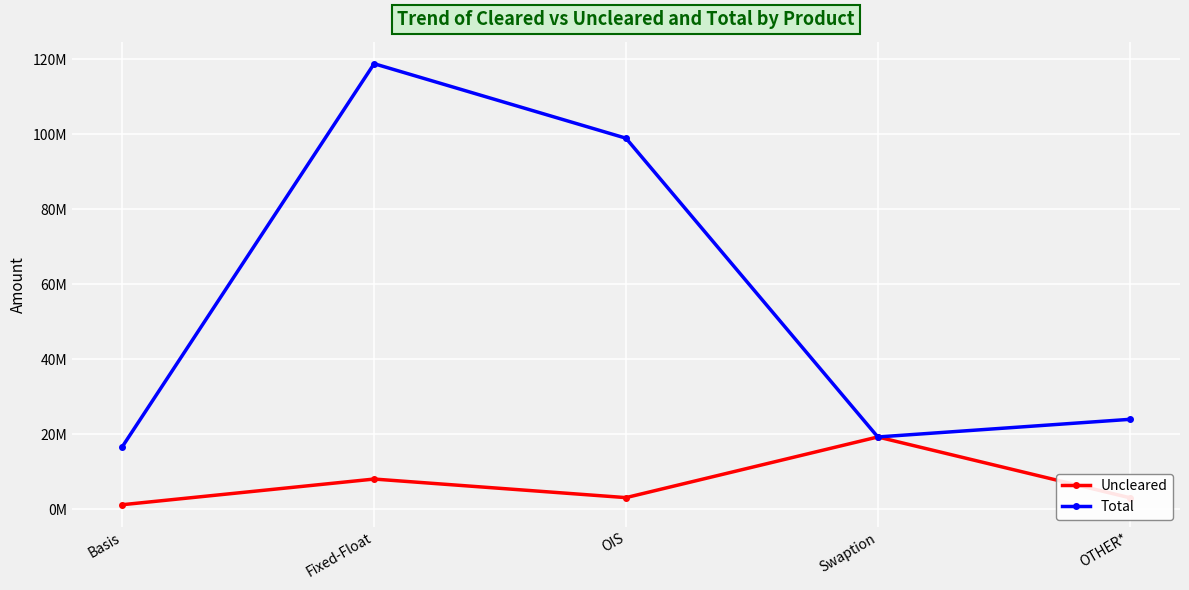

Rank the series by their average value, from lowest to highest.

Uncleared, Total